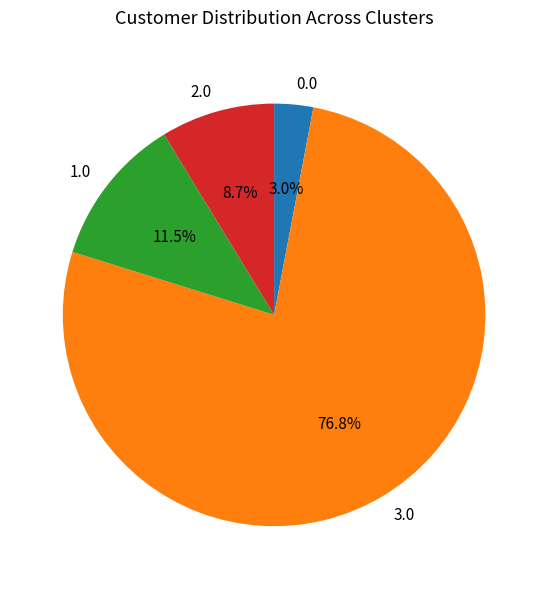

Is 0.0 the majority of the pie?

No